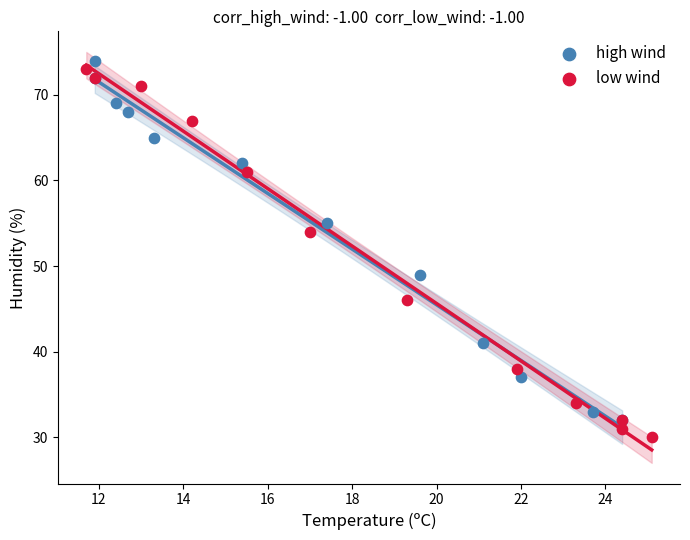

What are all the series names shown in the legend?

high wind, low wind